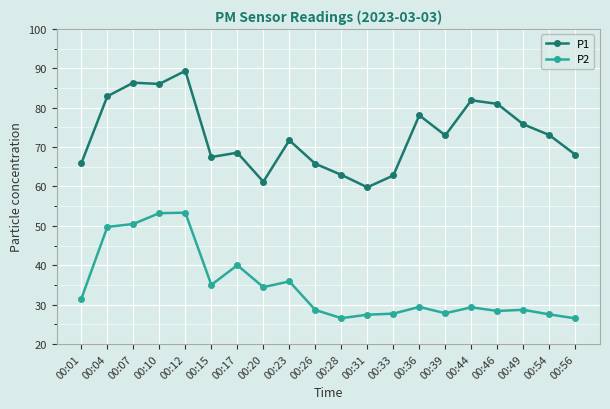

What is the difference between the second highest and second lowest values in the P2 series?

26.7